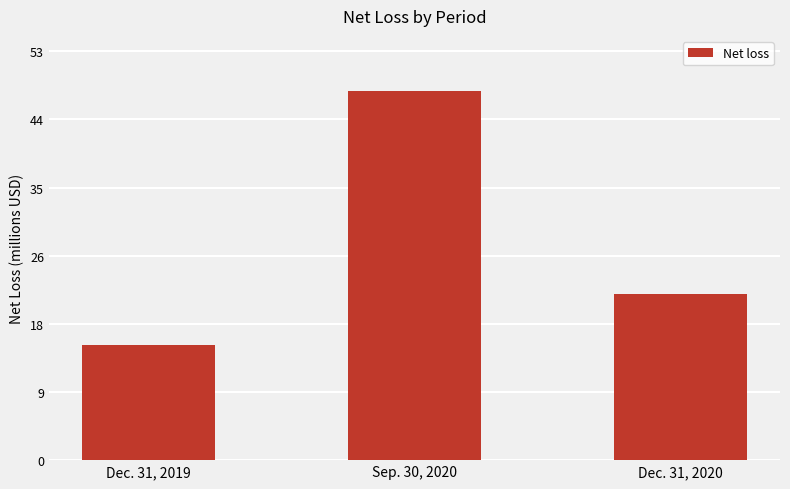

Reading left to right, transcribe all the data shown in this chart.

15.0	47.8	21.5